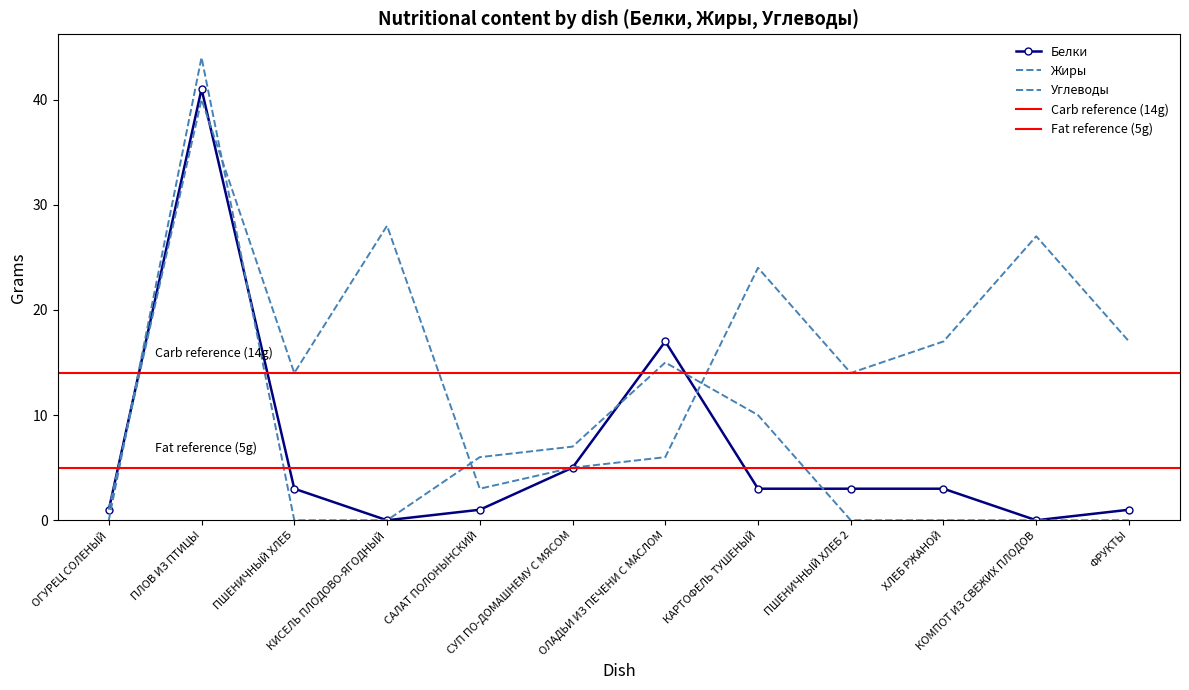

Rank the series at КАРТОФЕЛЬ ТУШЕНЫЙ from highest to lowest value.

Углеводы, Жиры, Белки